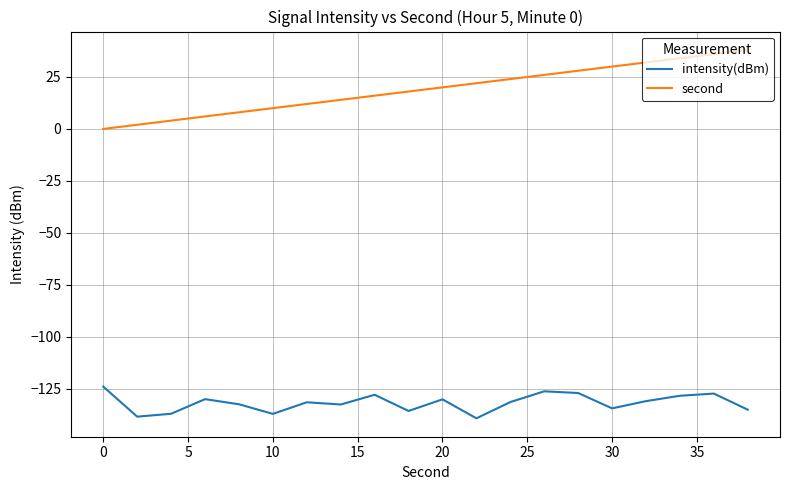

How many values in the second series are below 20?

10